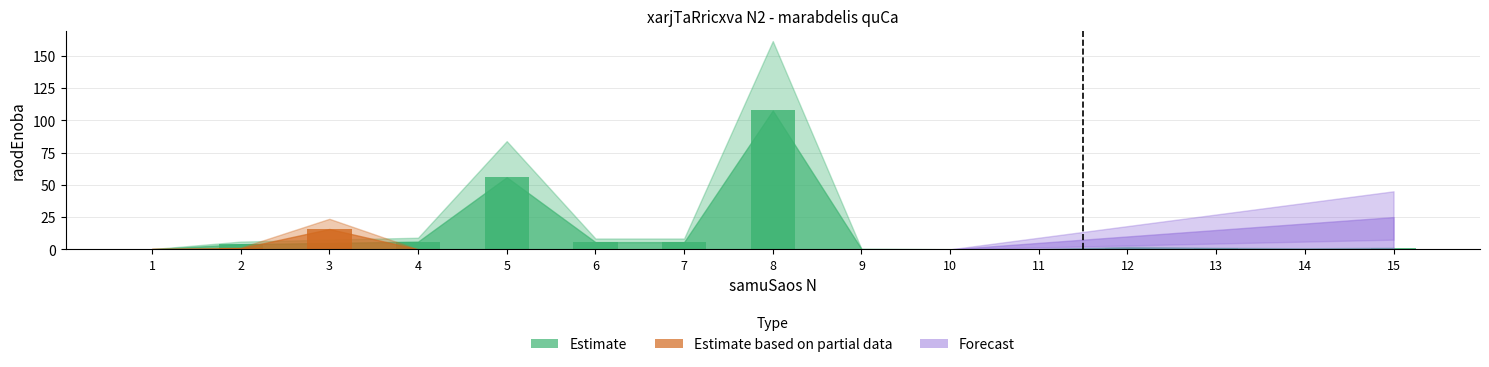

Is it true that Forecast equals 2.9 at 12?

False